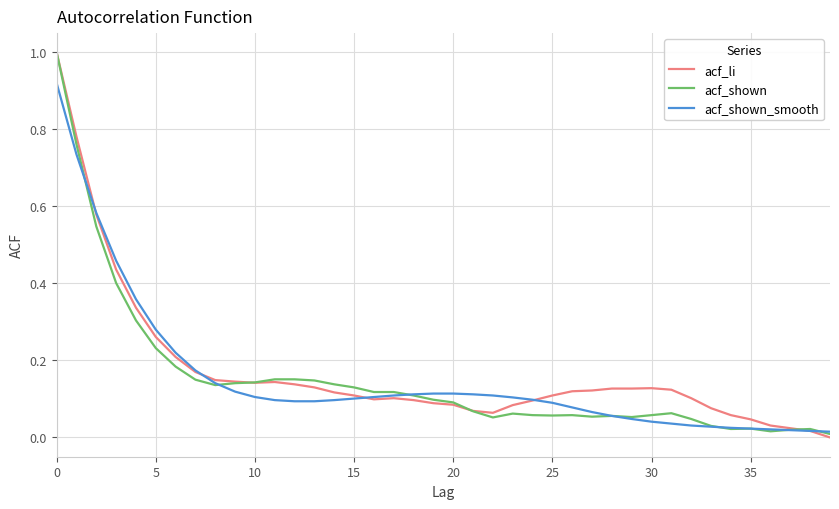

At how many categories does at least one series exceed 0?

40